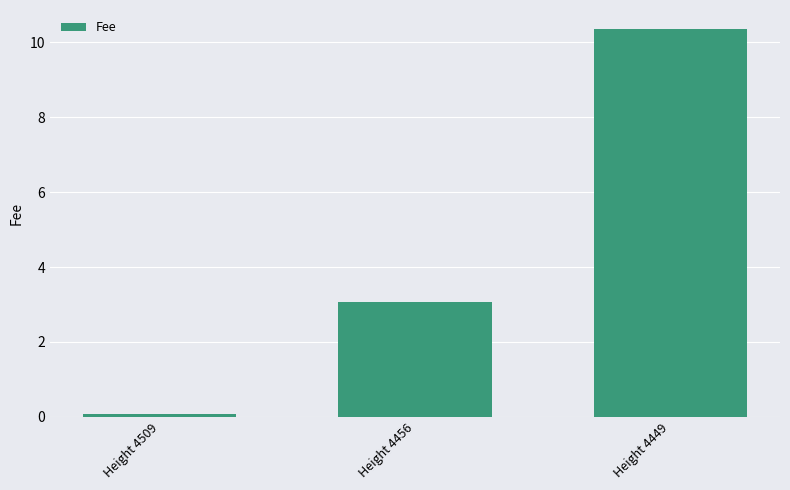

Is it true that the value at Height 4449 is 18.4?

False